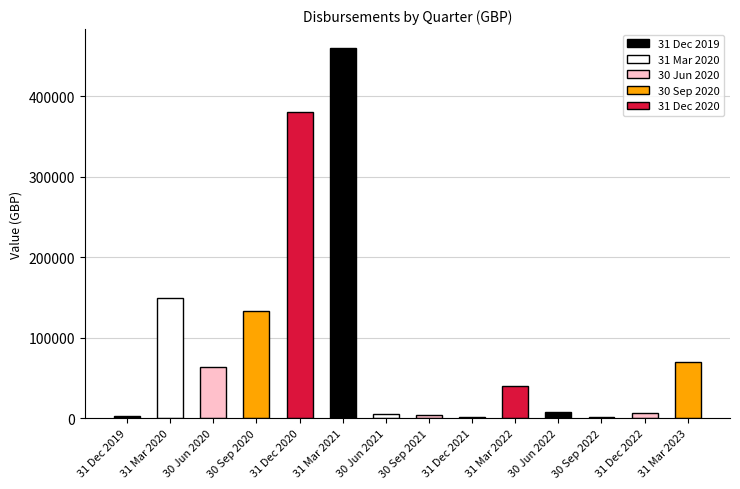

How many categories are shown in the chart?

14